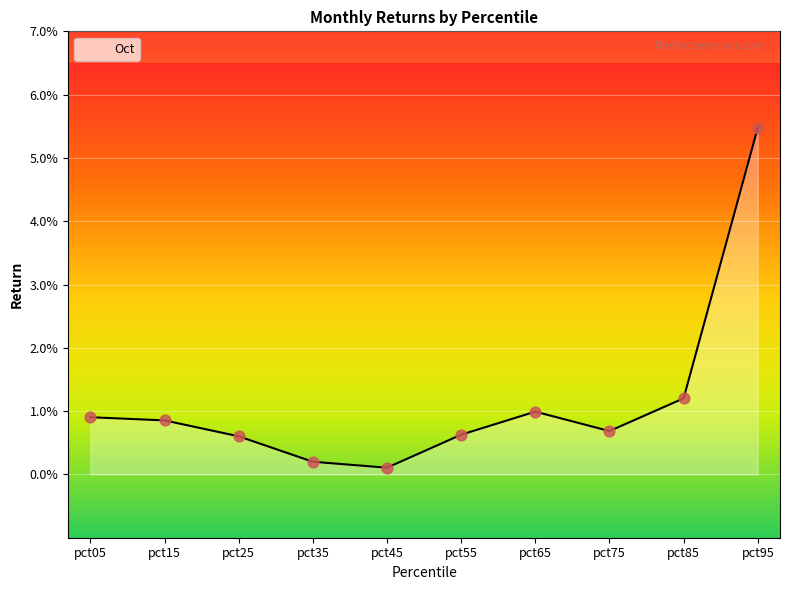

Between pct65 and pct45, which is larger?

pct65